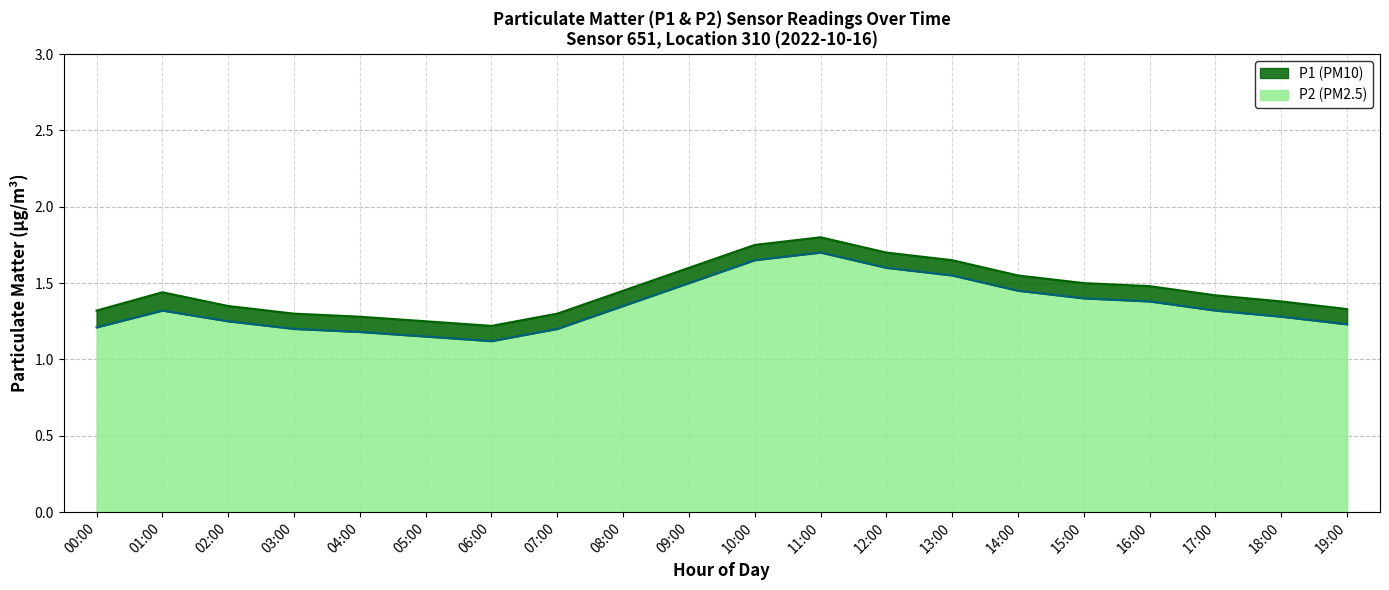

At which label does P1 reach its minimum?

06:00